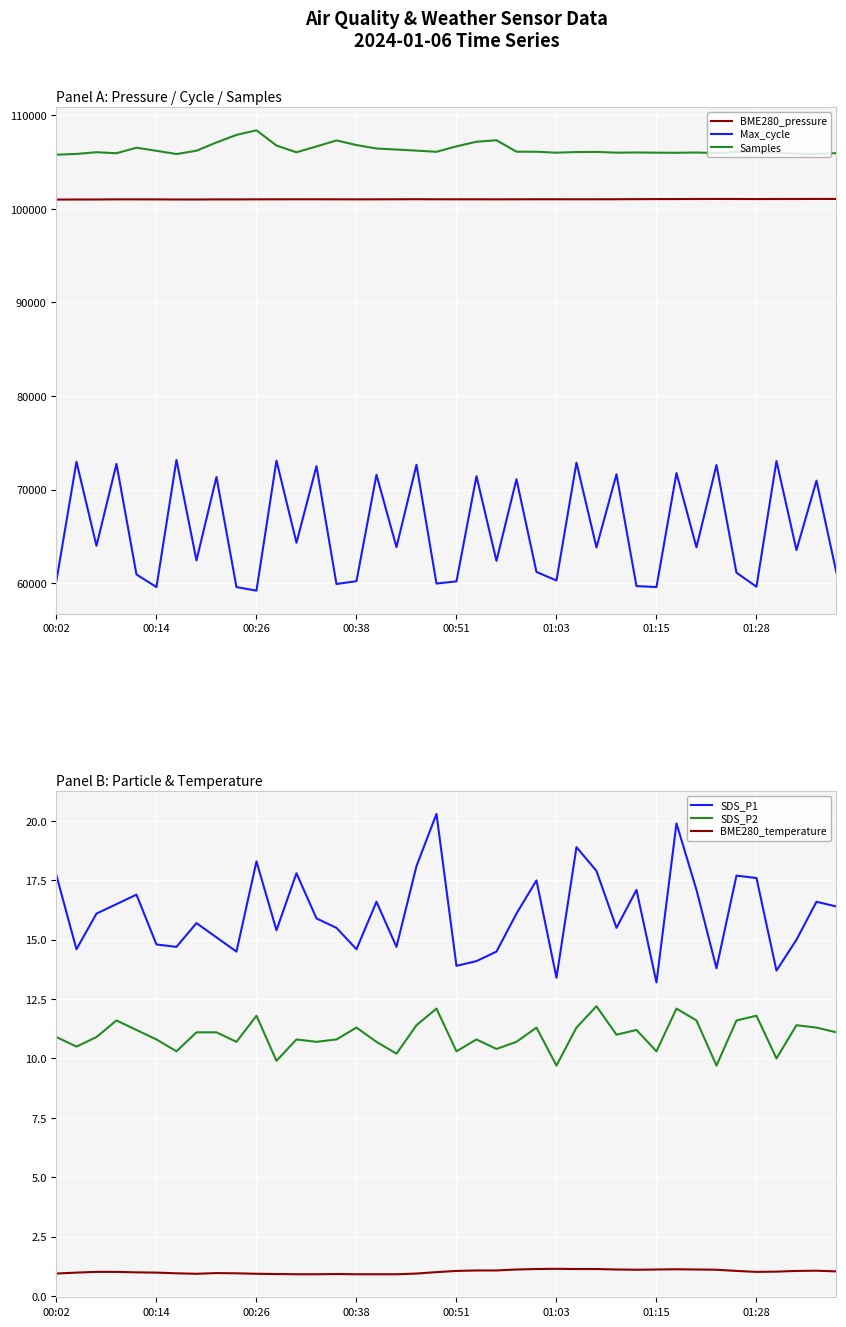

At how many categories does at least one series exceed 69580?

40